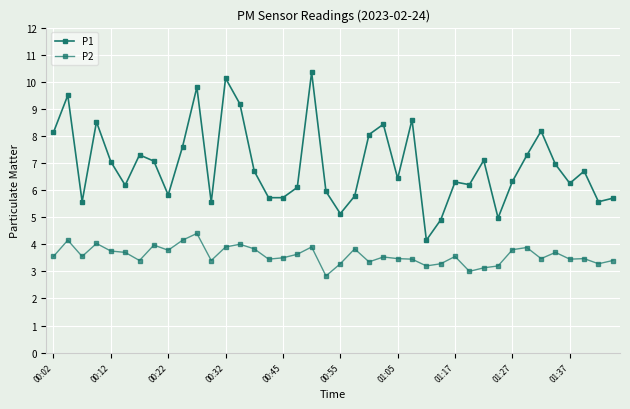

How many lines are shown in the chart?

2